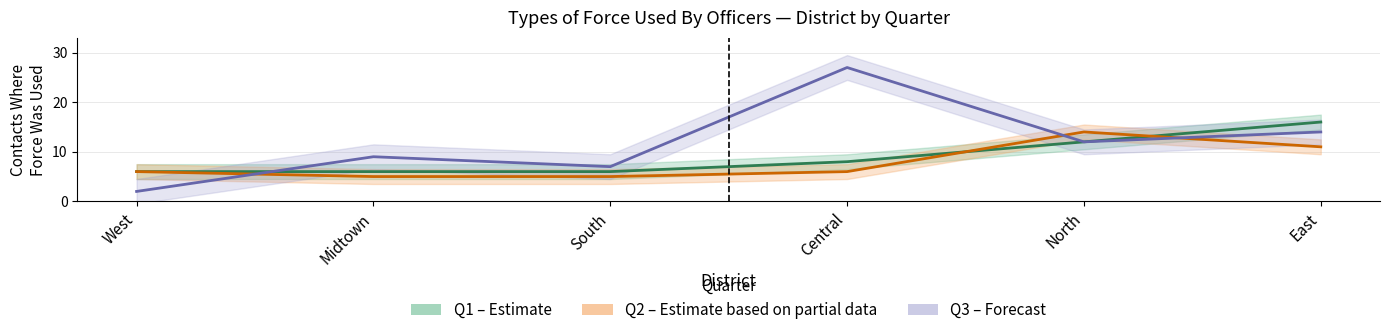

True or false: Q3 (Forecast) and Q1 (Estimate) intersect in this chart.

True